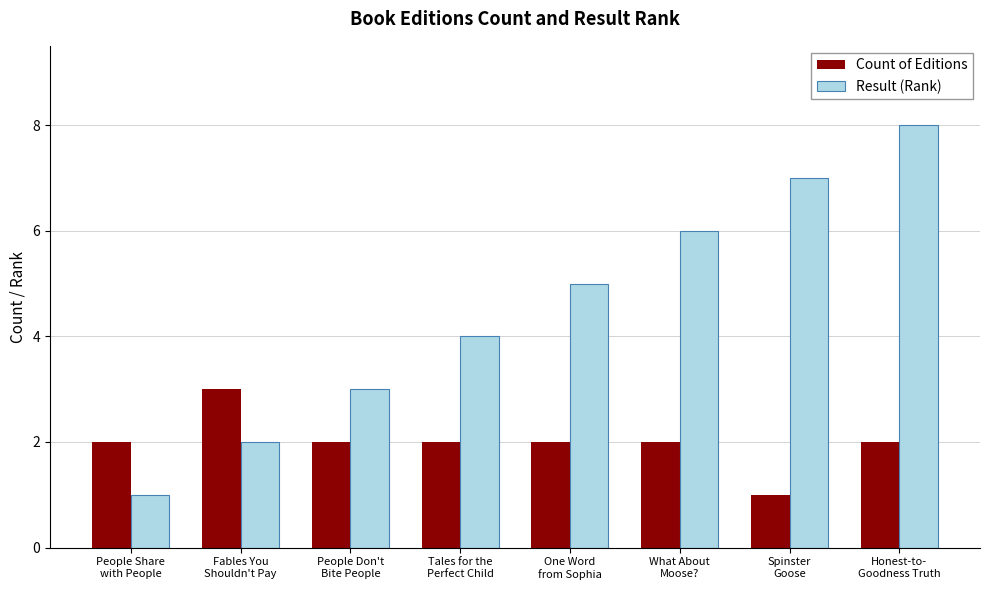

What is the greatest value displayed?

8